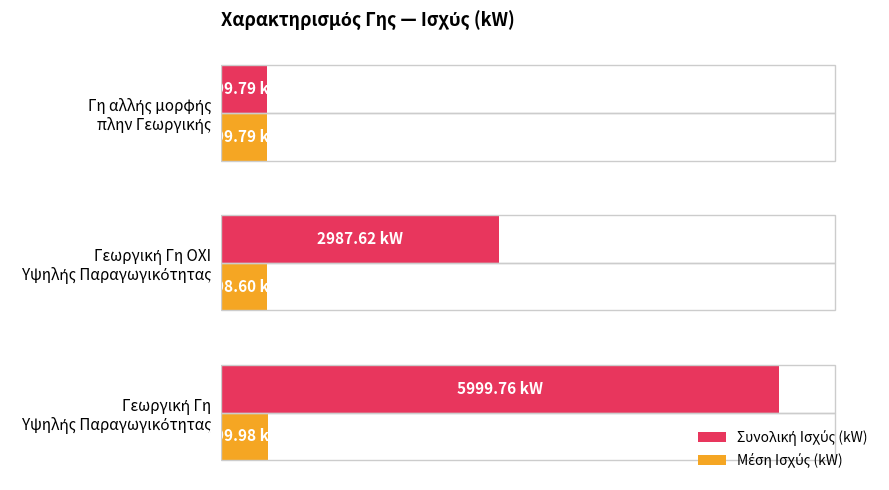

At how many categories does at least one series exceed 5229?

1